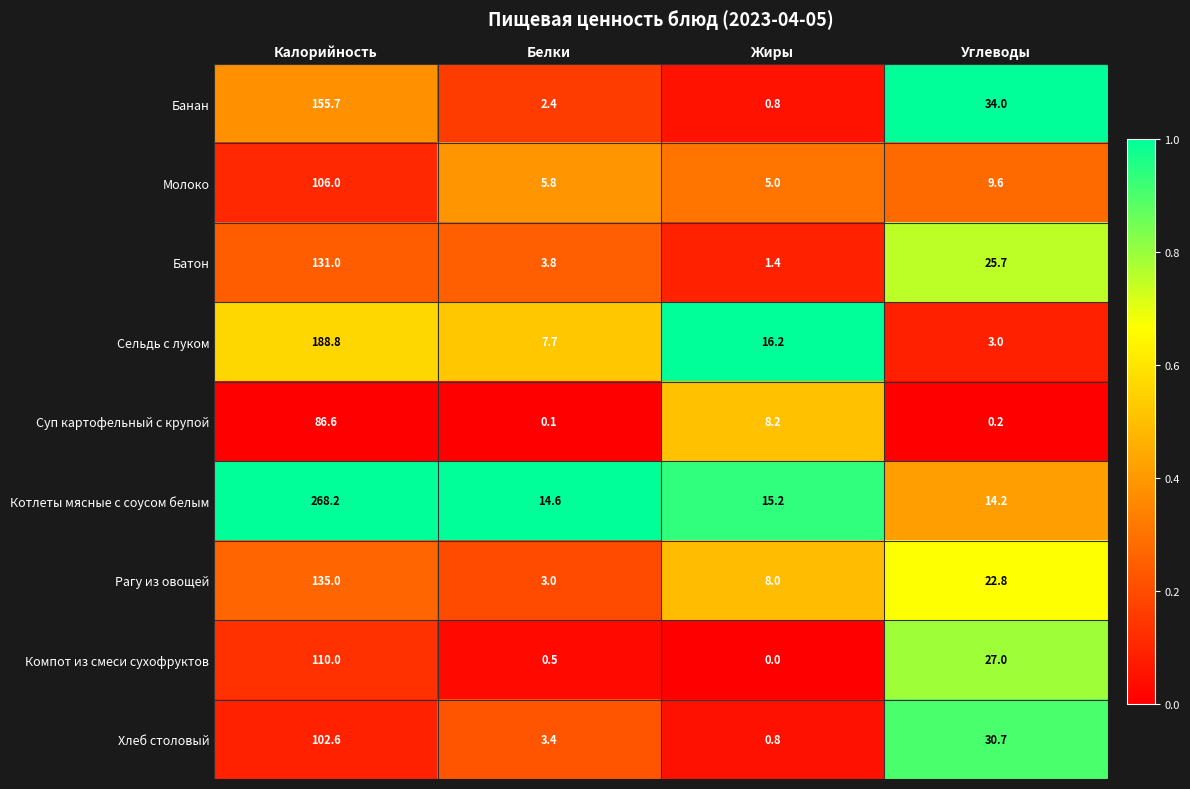

Which label corresponds to the smallest value in the chart?

Жиры